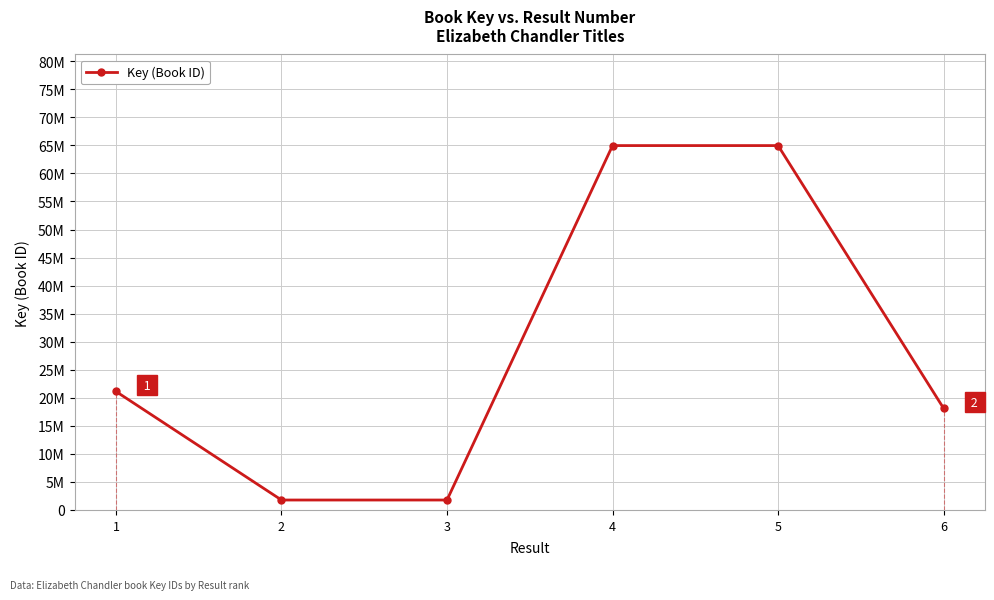

What is the average value?

28786764